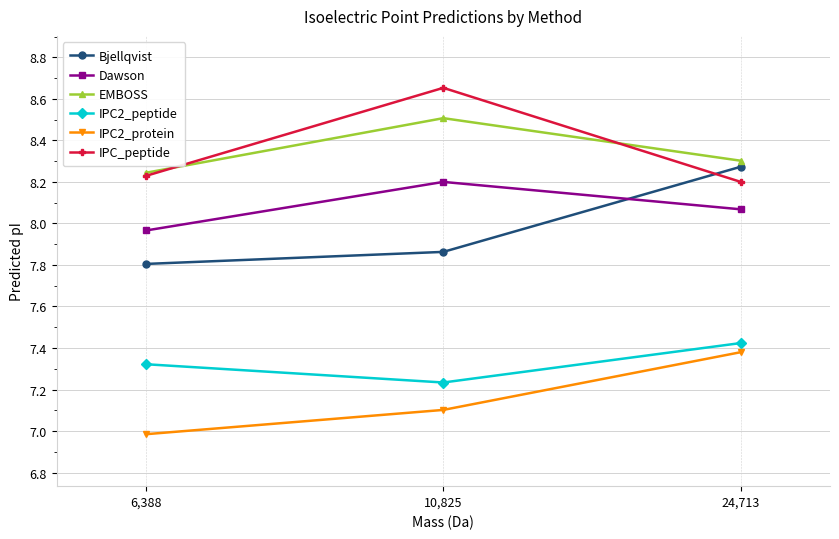

What is the difference between the highest and lowest values at 10,825?

1.6